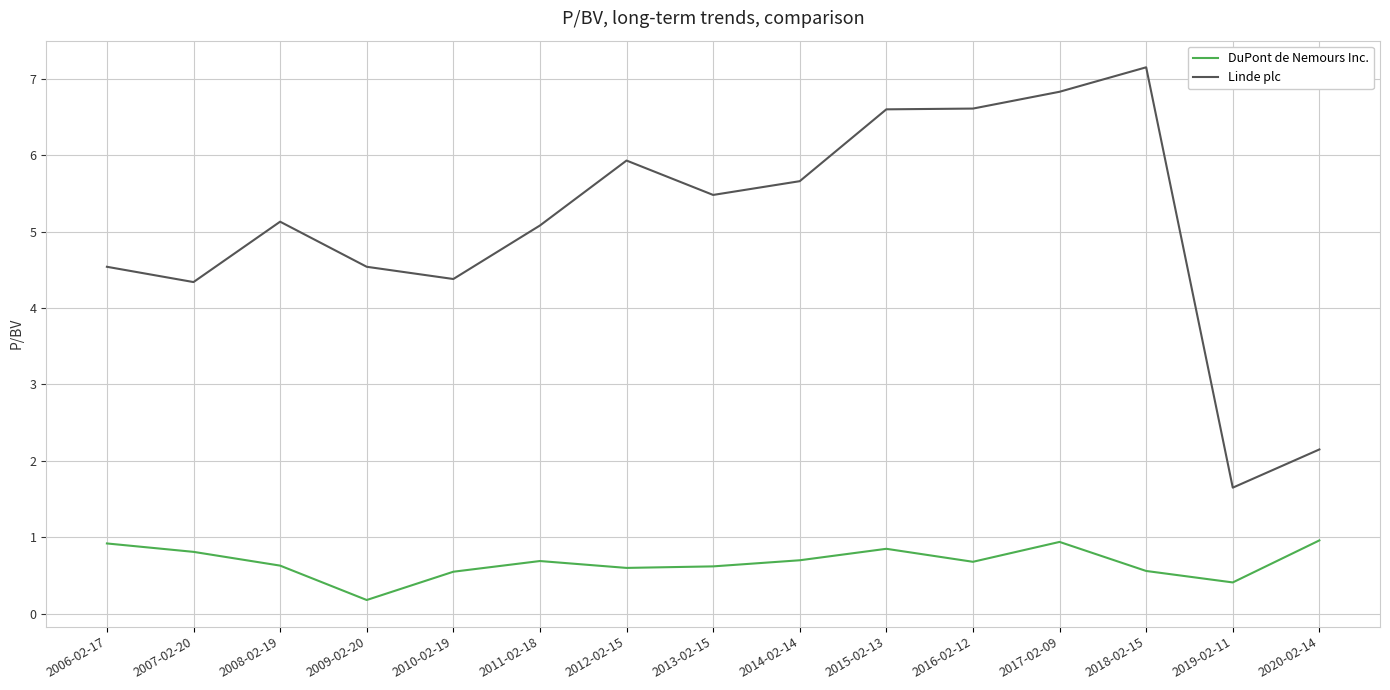

What is the lowest value of the DuPont de Nemours Inc. series?

0.2